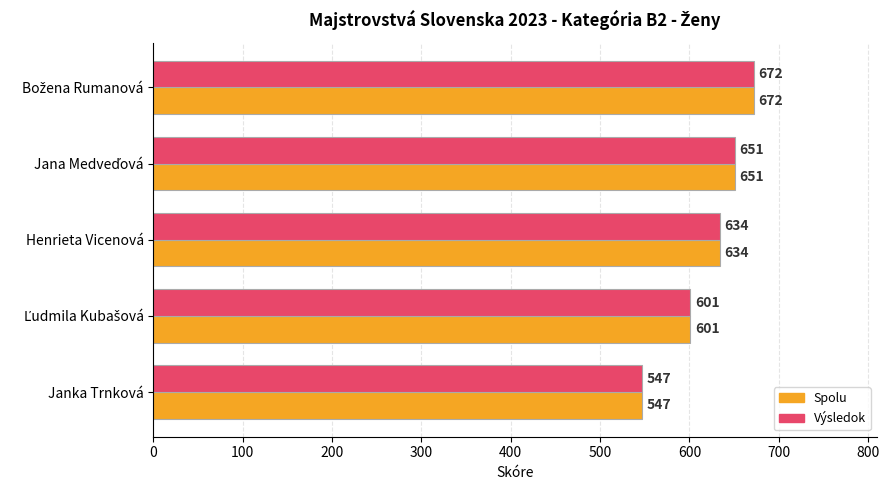

What is the difference between the maximum and second lowest values in the Výsledok series?

71